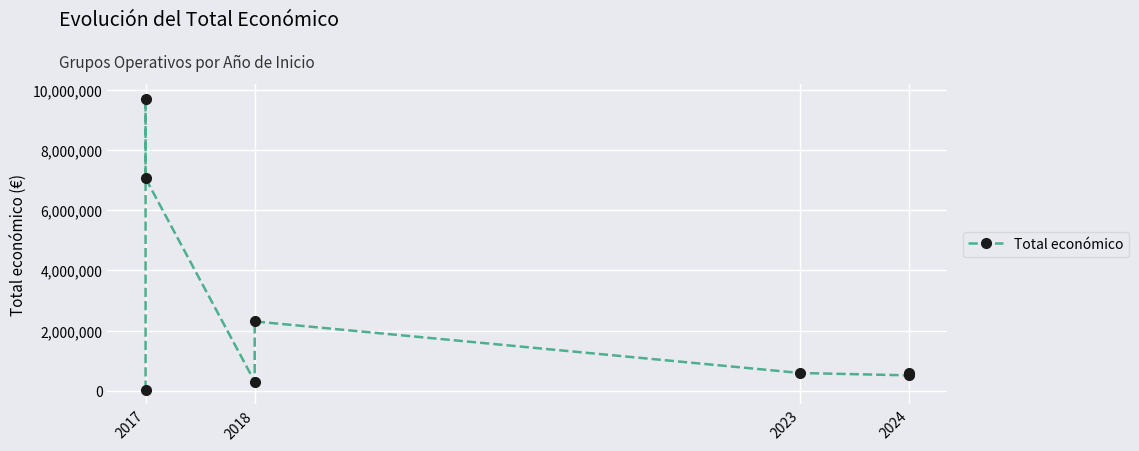

What is the value of the 2nd point from the left?

42072